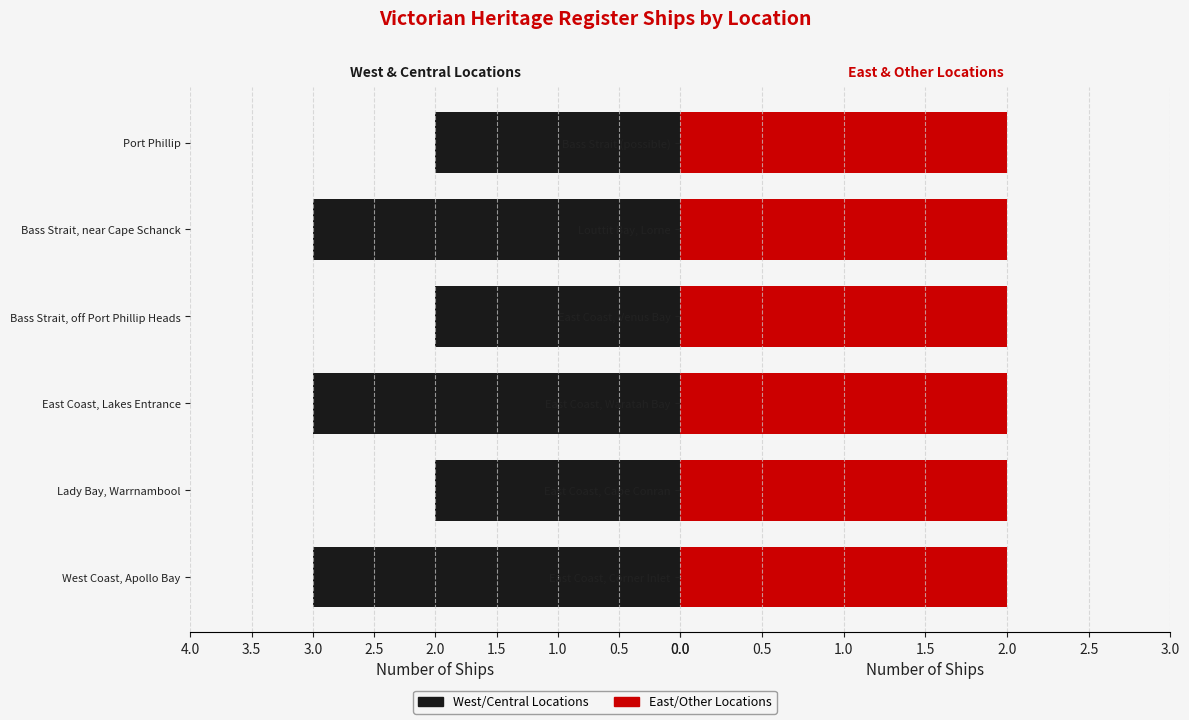

What is the value of the Left (Black) bar at the 3rd from the left?

3.0